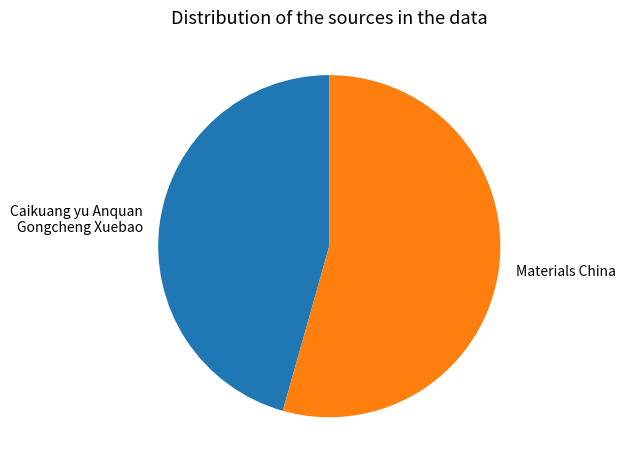

Combined, do Caikuang yu Anquan Gongcheng Xuebao and Materials China account for over 50%?

Yes